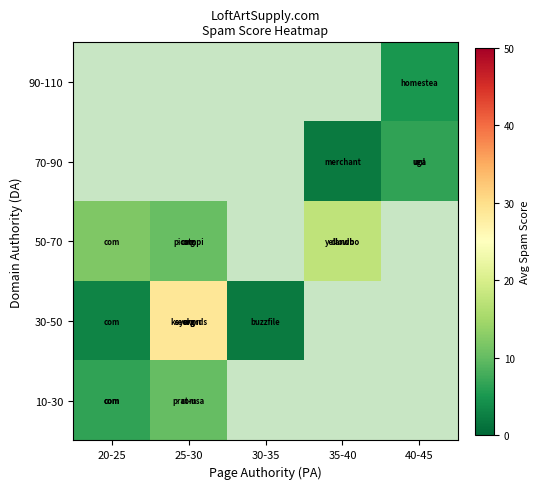

What is the minimum value shown in the chart?

2.0